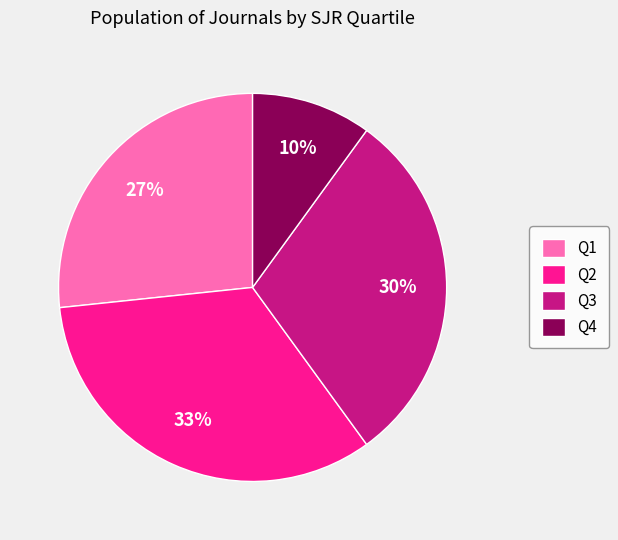

To the nearest percent, what is the difference between the largest and smallest slice percentages?

23%